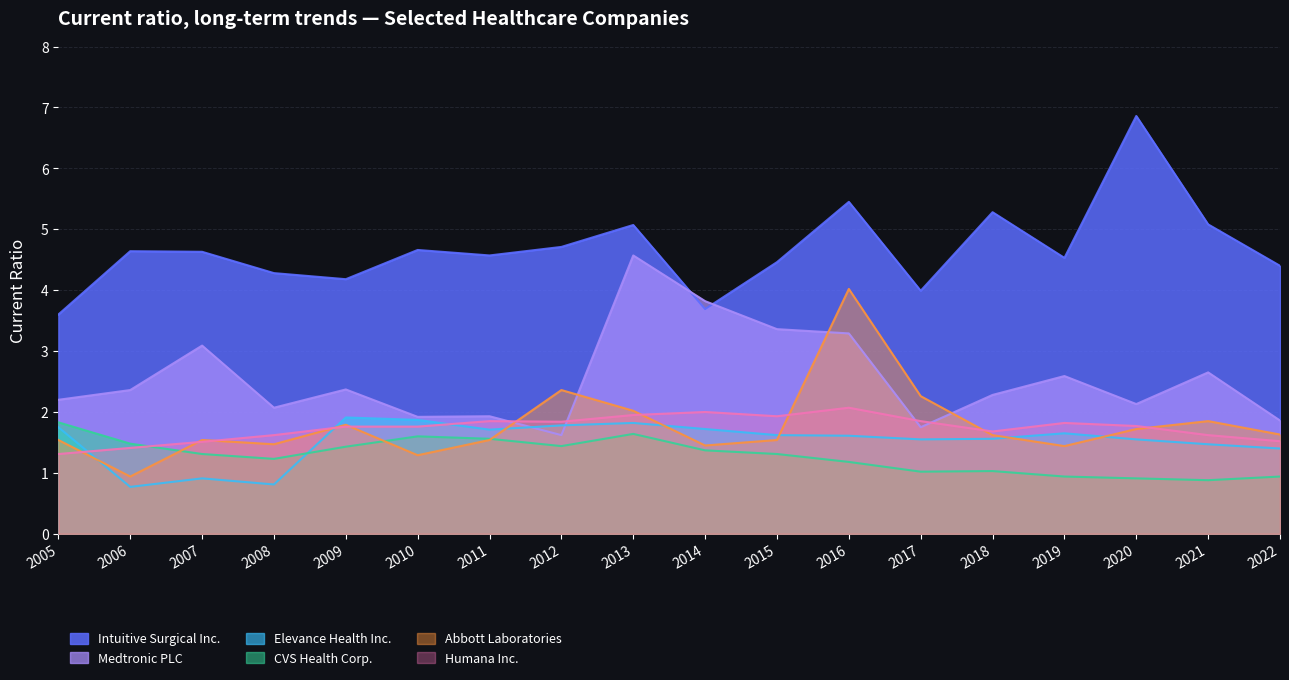

What value does the Humana Inc. series have at 2022?

1.5